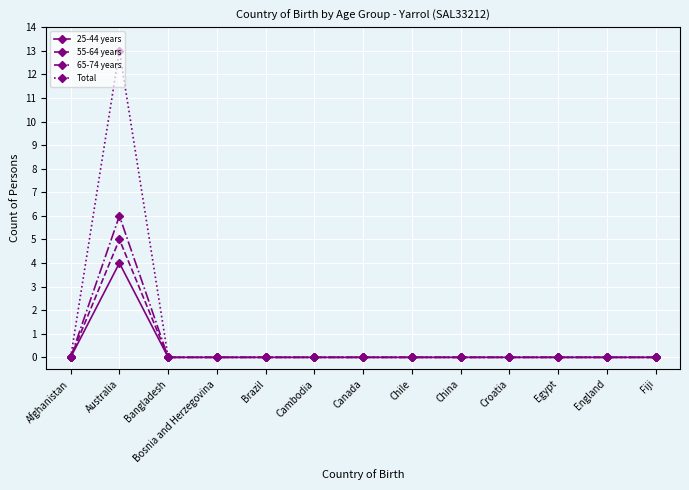

Is this an area chart (filled region under the line)?

No